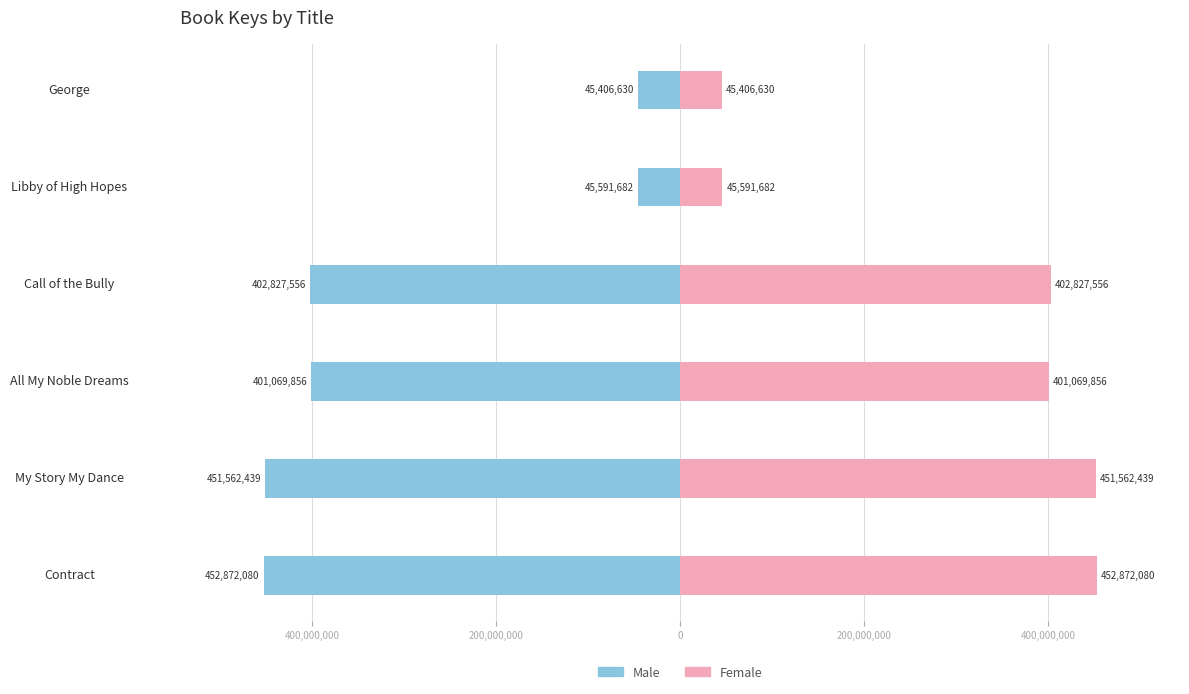

Which series has the widest spread of values?

Male